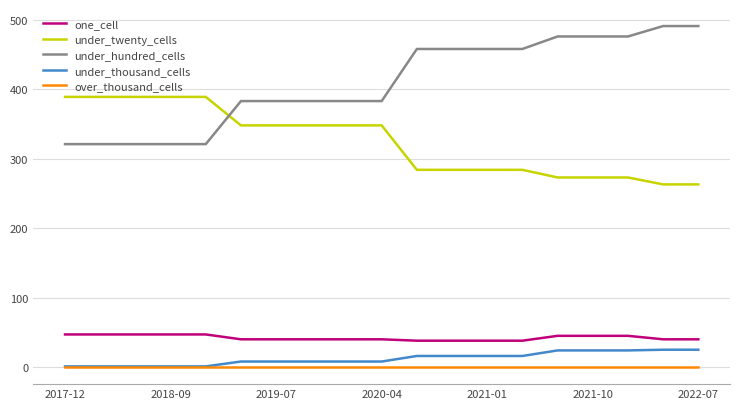

True or false: under_thousand_cells and one_cell intersect in this chart.

False